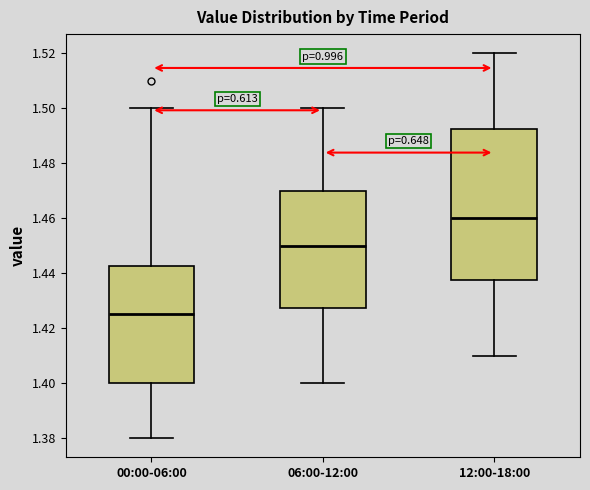

Reading left to right, read every box against the y-axis: the position of its median line, the range the box covers, and the ends of its whiskers. The values are not printed on the chart, so give them approximately, as read against the axis.

00:00-06:00: median 1.426, box 1.400 to 1.442, whiskers 1.380 to 1.500
06:00-12:00: median 1.450, box 1.428 to 1.470, whiskers 1.400 to 1.500
12:00-18:00: median 1.460, box 1.438 to 1.492, whiskers 1.410 to 1.520